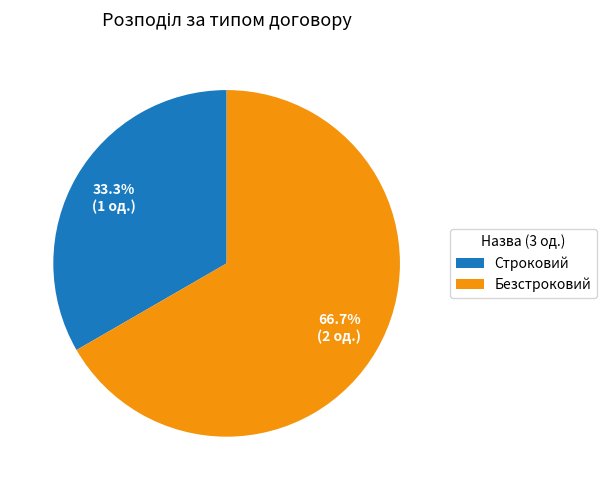

Which slice is the largest?

Безстроковий